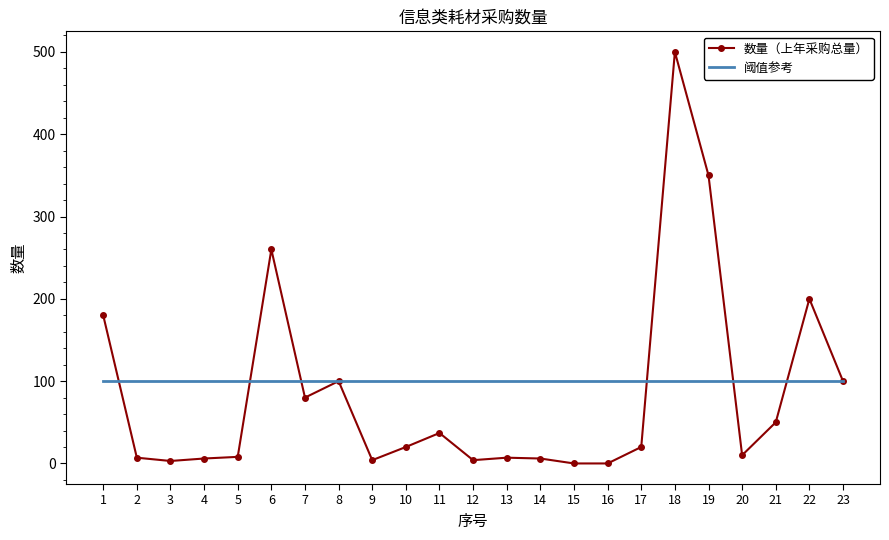

What value does the 数量（上年采购总量） series have at 22?

200